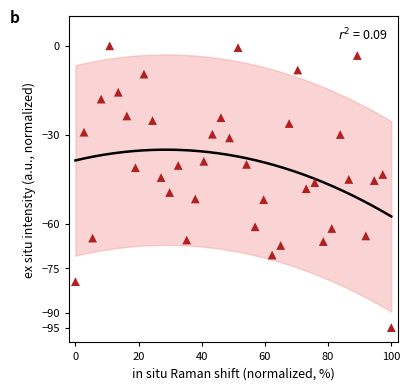

What is the range of Y values (max minus min)?

95.0